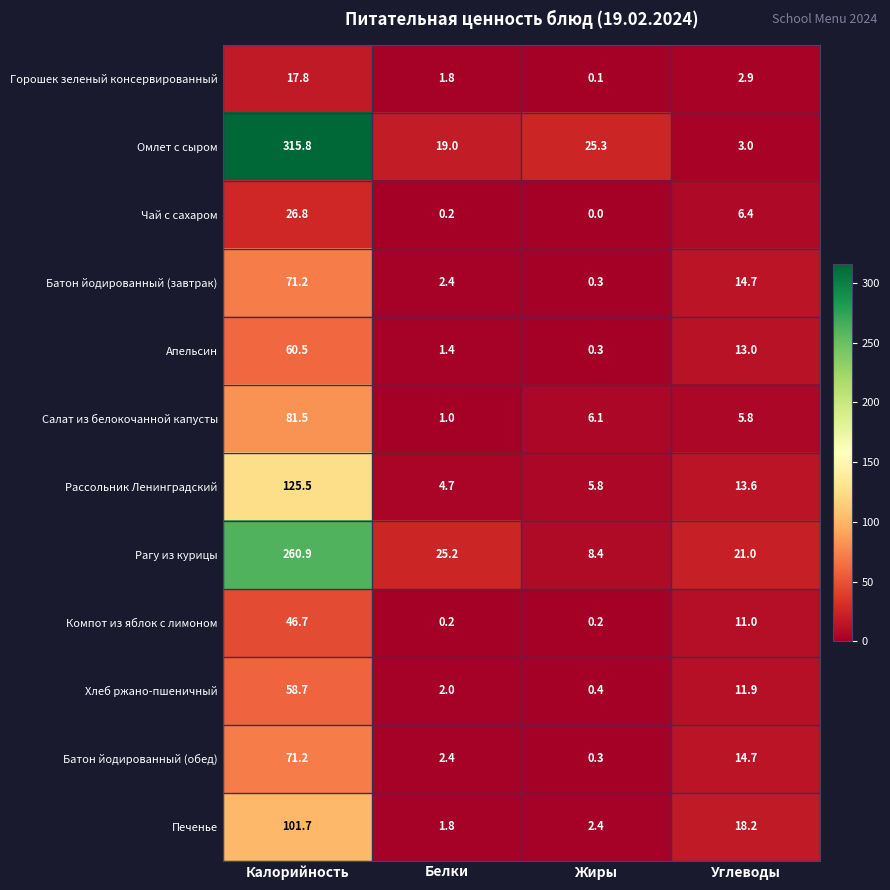

Where is Рассольник Ленинградский nearest to the value 65?

Углеводы